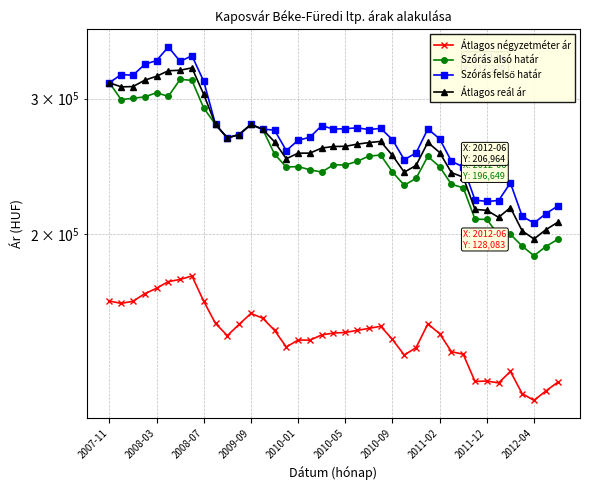

How many values in the Szórás felső határ series are below 273028?

19